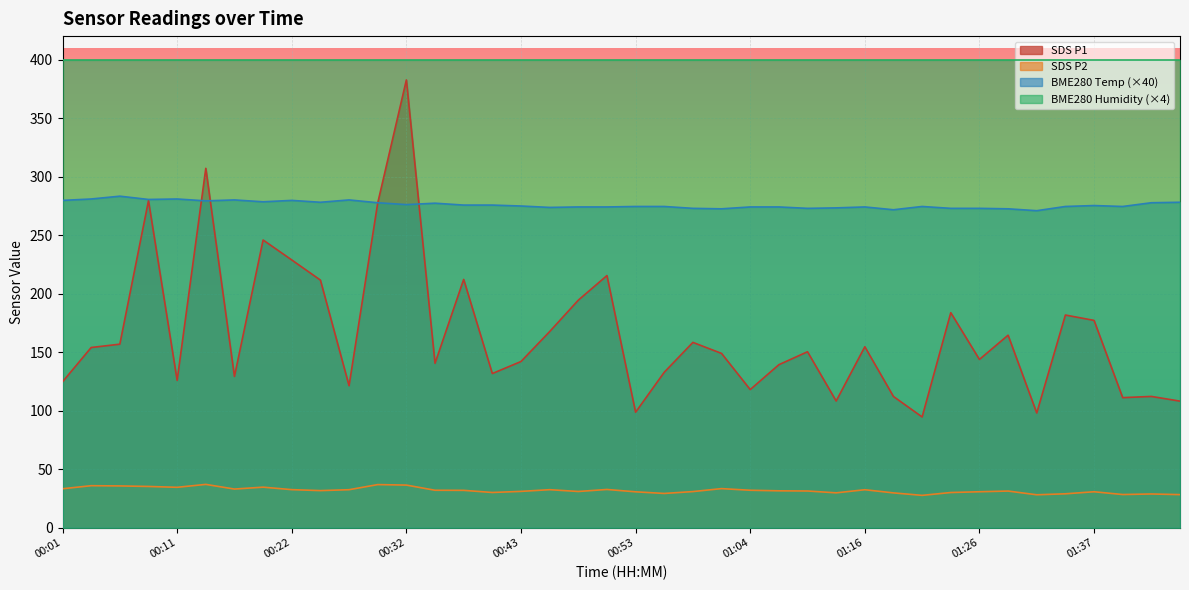

The SDS_P1 series shows 98.4 at 00:37. True or false?

False